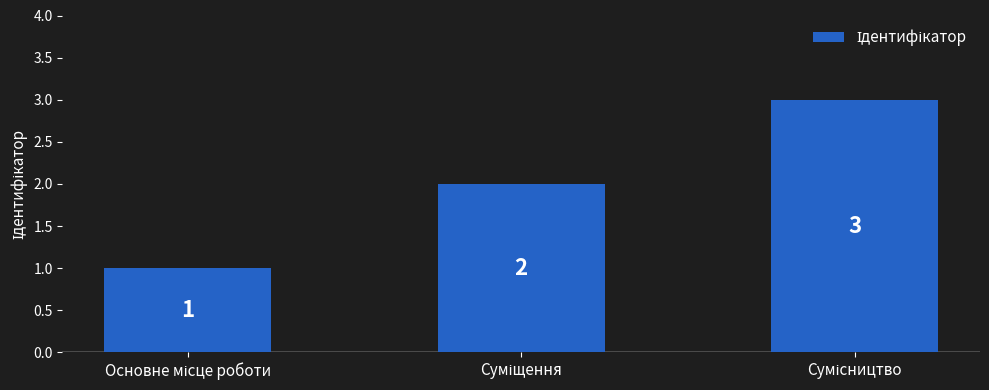

Count the number of categories in the chart.

3